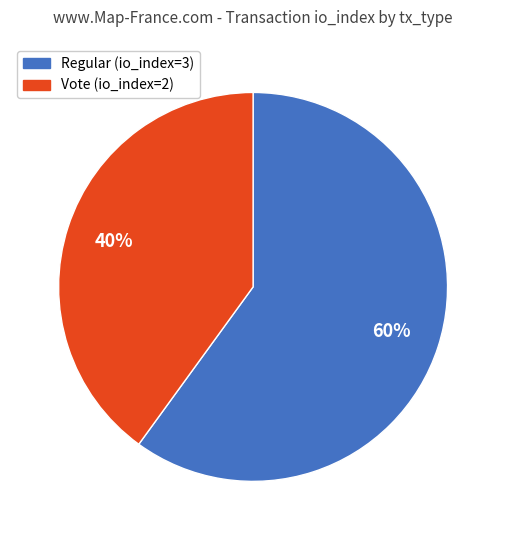

What is the largest slice in the pie chart?

Regular (io_index=3)